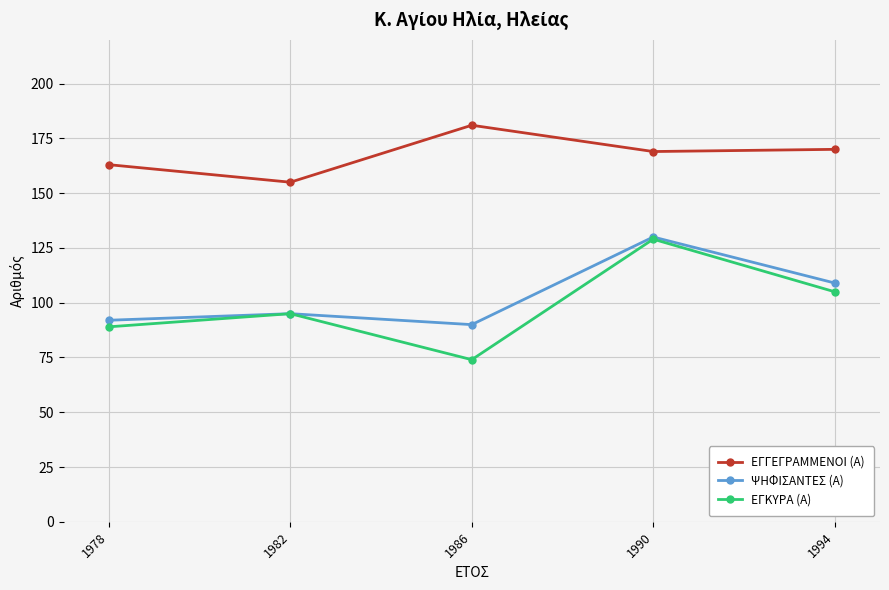

True or false: ΕΓΚΥΡΑ (Α) and ΕΓΓΕΓΡΑΜΜΕΝΟΙ (Α) intersect in this chart.

False